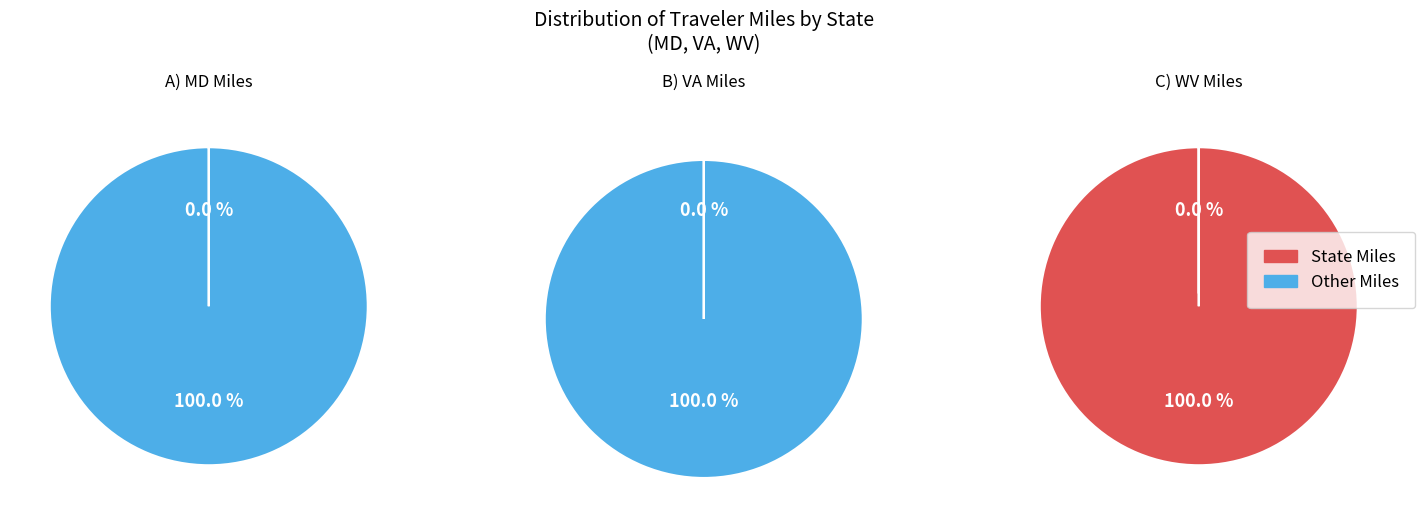

Is it true that 12 is 13% of the pie?

False